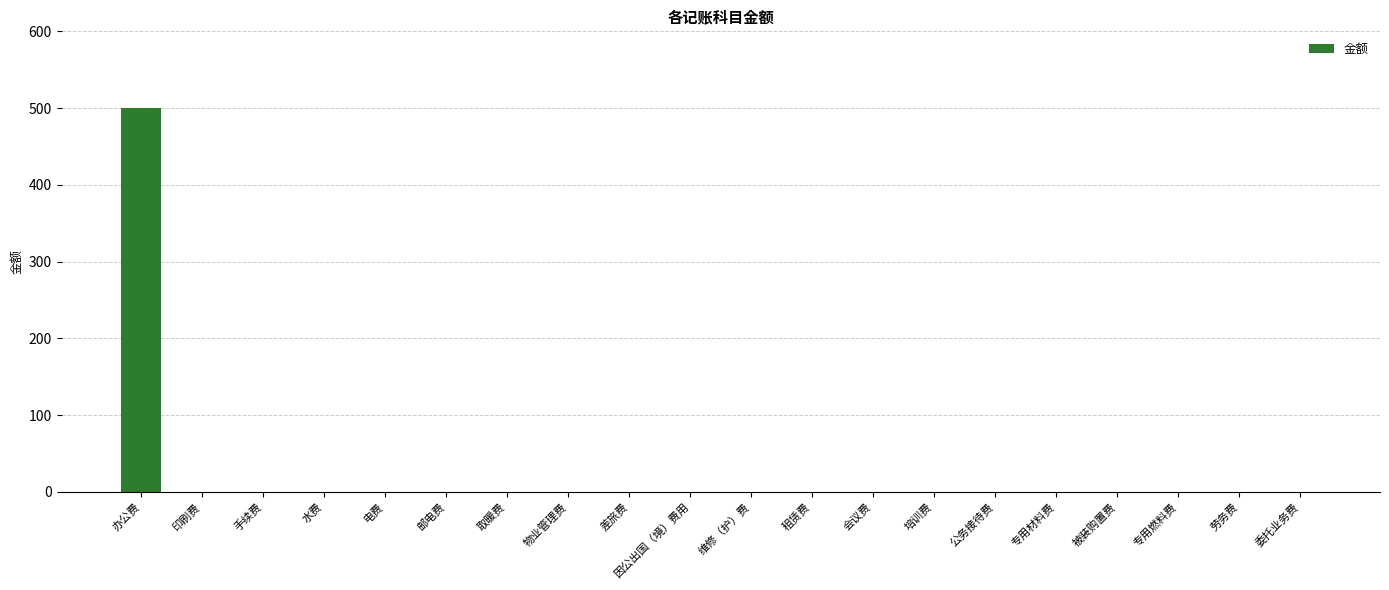

How many data points are above 0?

1